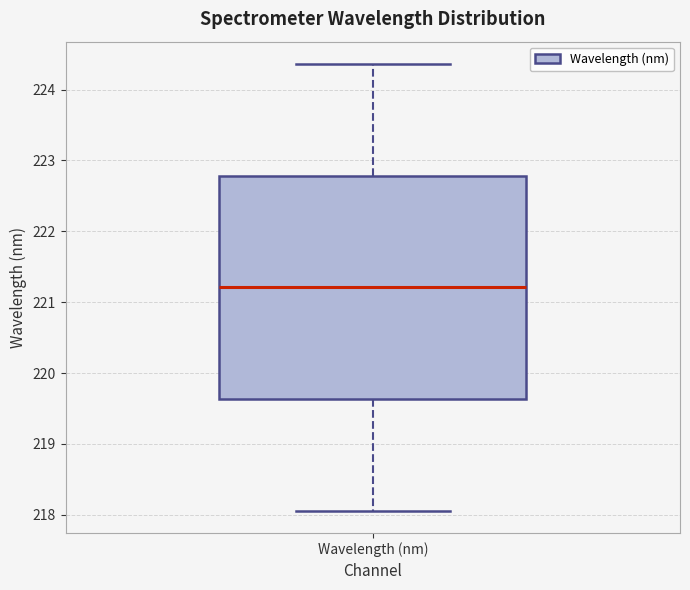

Read this box plot against the y-axis: the position of the median line, the range covered by the box, and the ends of both whiskers. The values are not printed on the chart, so give them approximately, as read against the axis.

median 221.2, box 219.6 to 222.8, whiskers 218.1 to 224.4